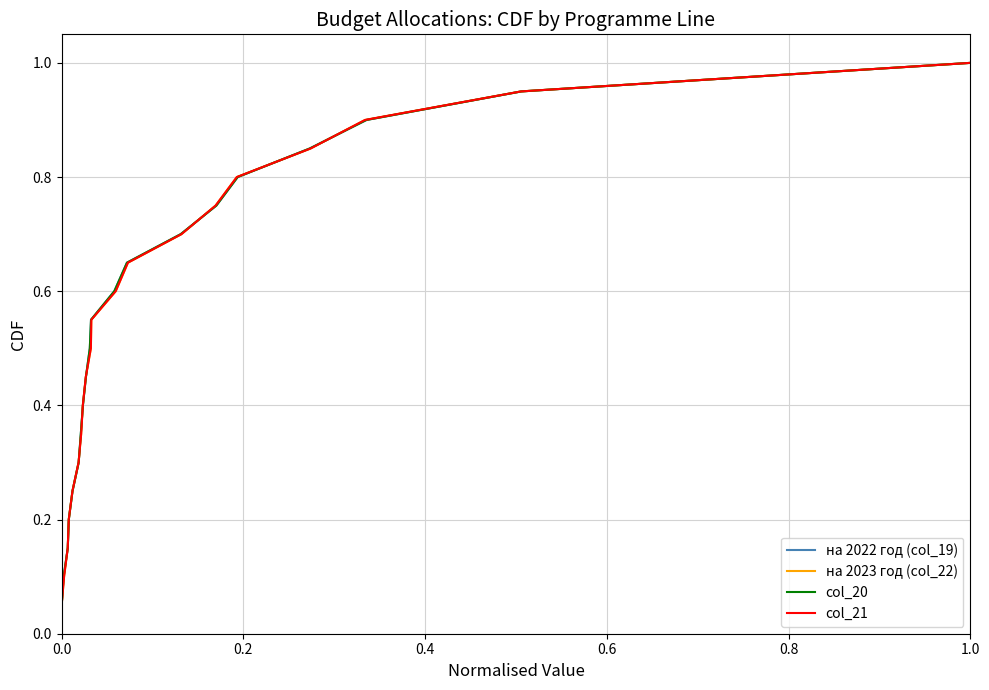

What is the difference between the maximum and minimum values in the на 2022 год (col_19) series?

0.9